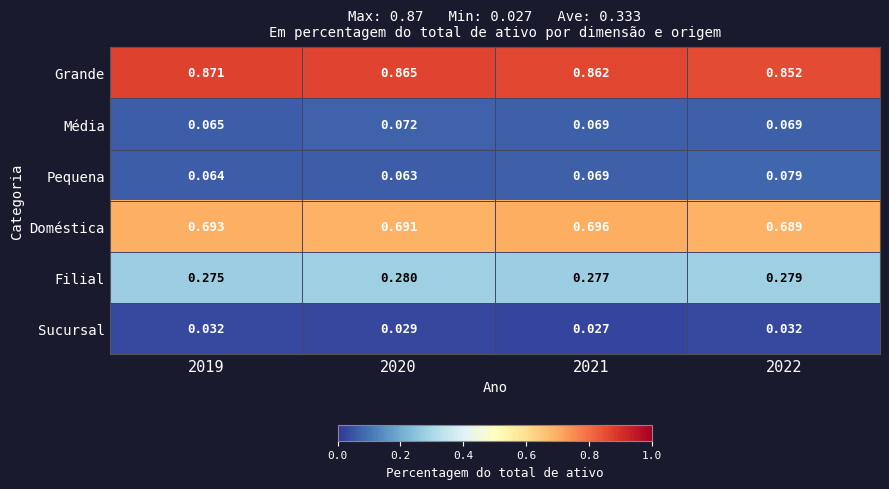

Is the value of Filial at 2020 greater than the value of Pequena at 2021?

Yes